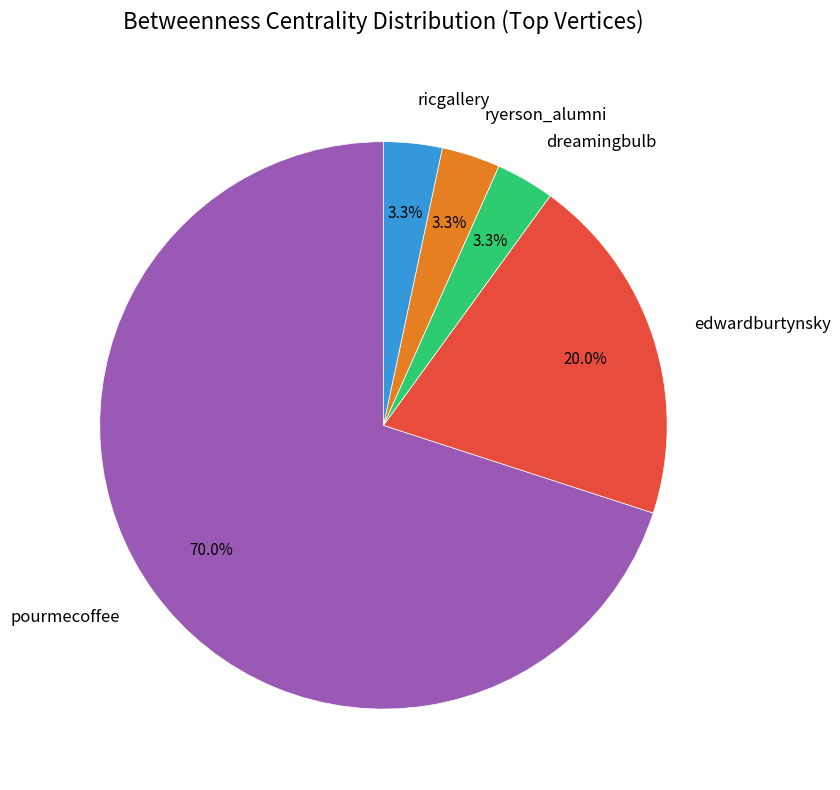

Is there a majority slice in this chart?

Yes